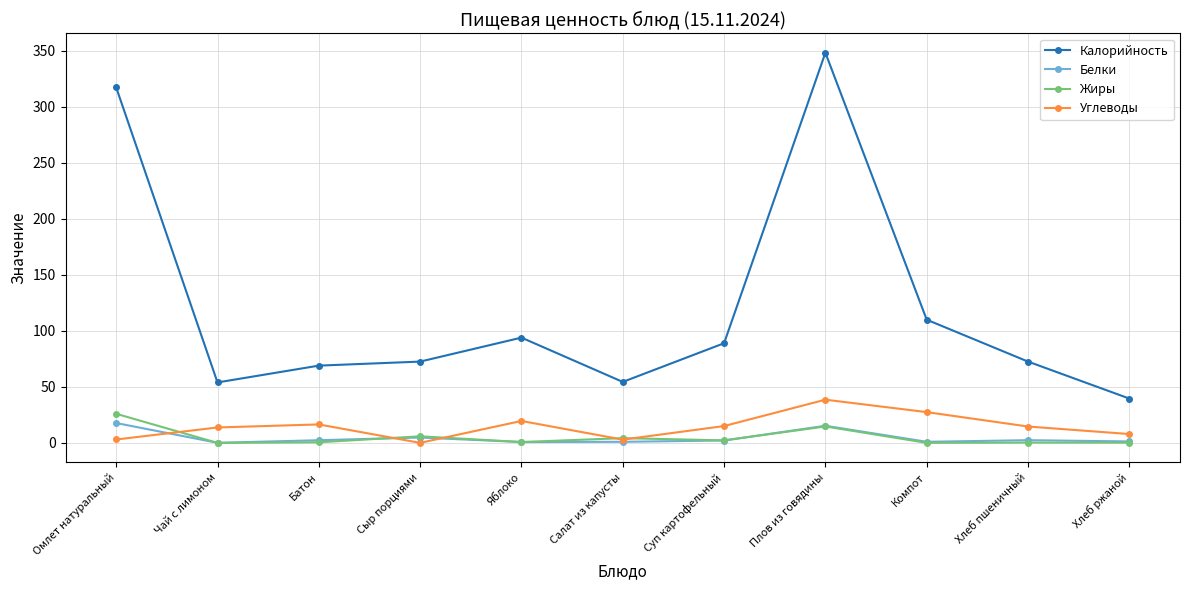

How many distinct data groups are displayed?

4